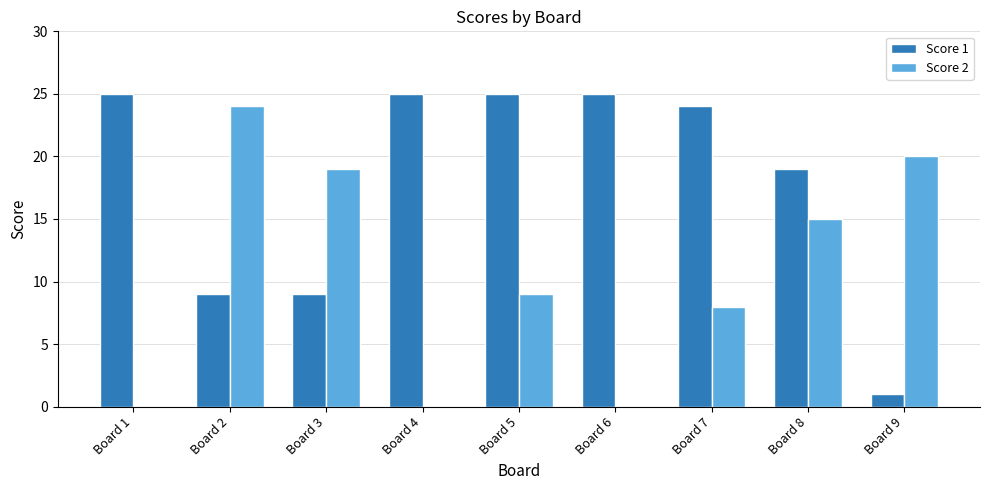

What is the sum of the Score 2 values at Board 3 and Board 8?

34